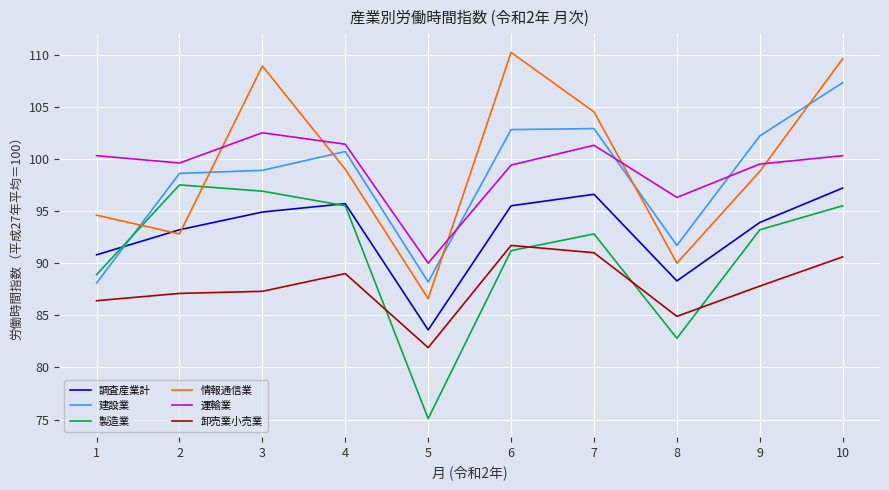

What is the smallest value displayed?

75.1